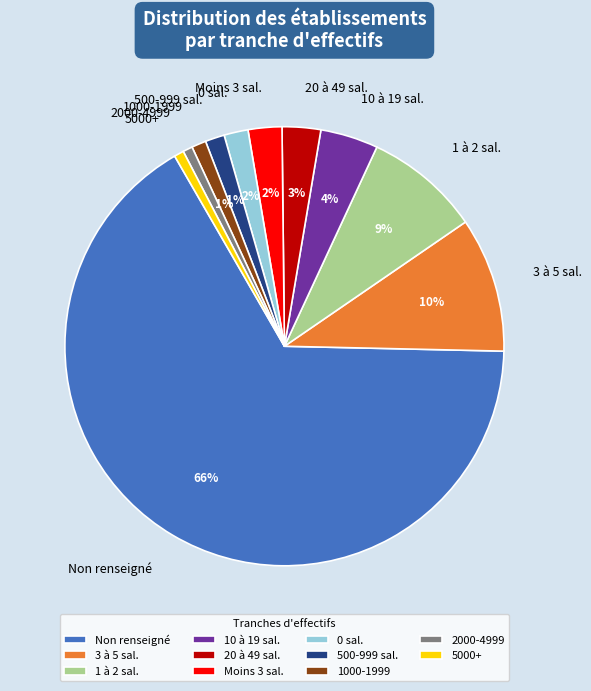

Do 1 à 2 sal. and 20 à 49 sal. together represent more than half of the pie?

No